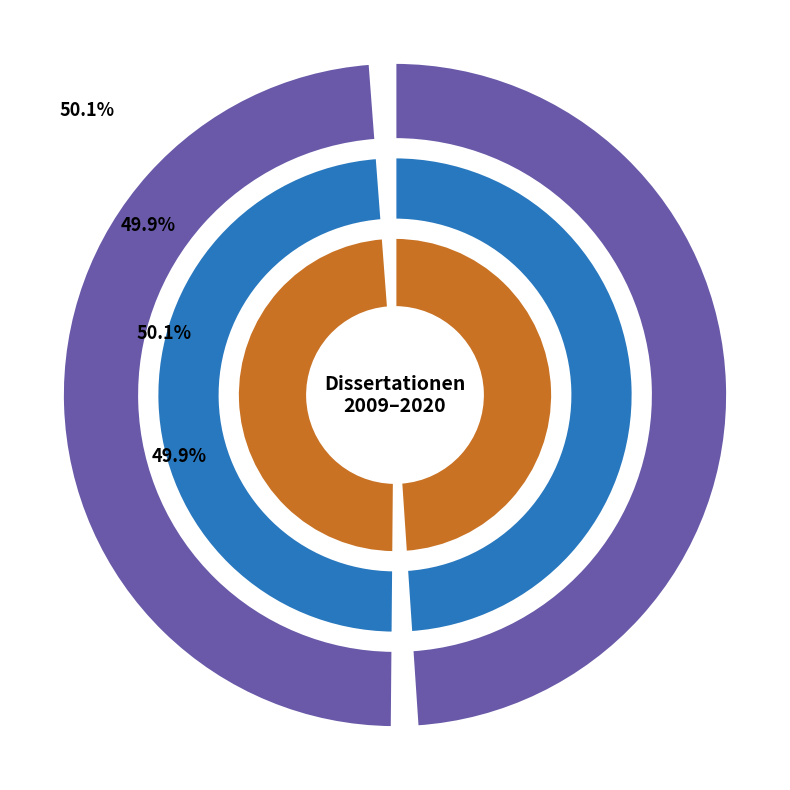

How many slices are in this pie chart?

2